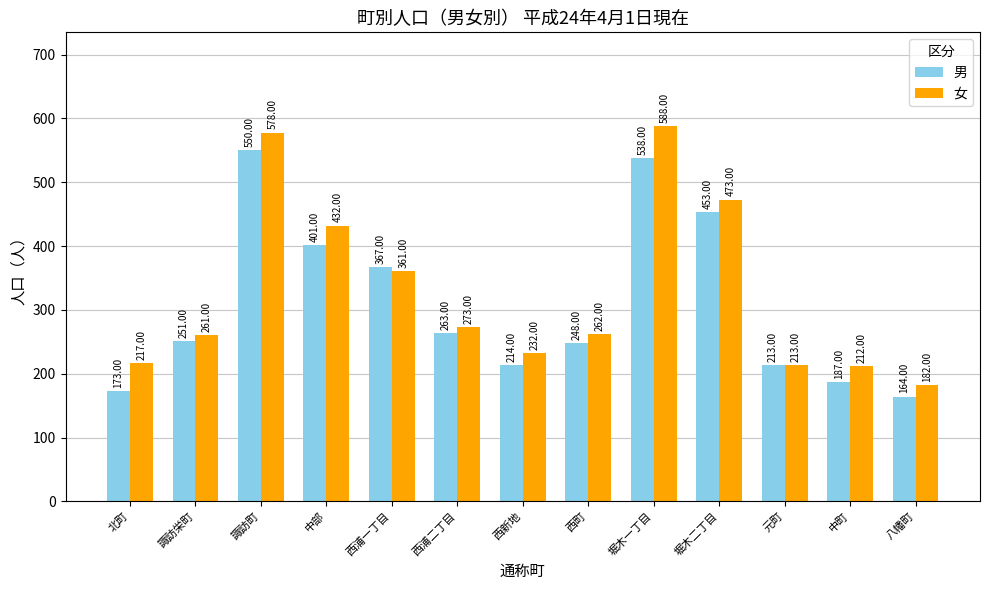

What is the value of the 男 bar at the 9th from the left?

538